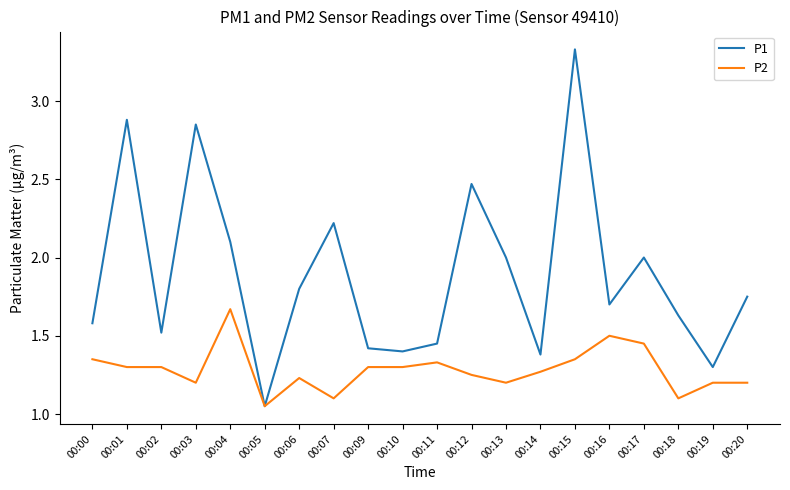

Which series has the largest range (max minus min)?

P1